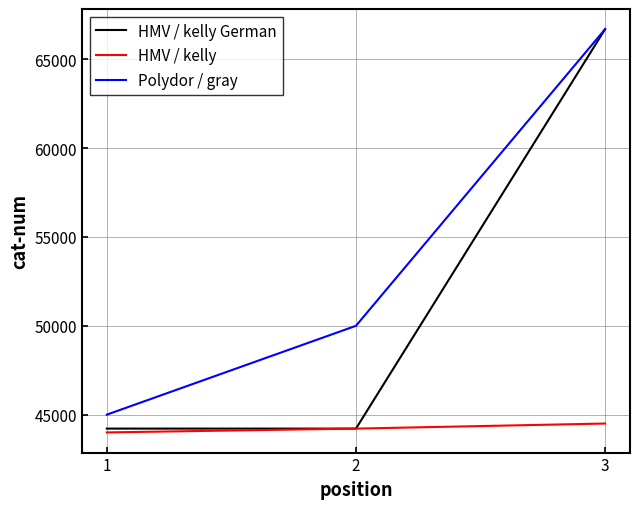

The value of HMV / kelly German at 1 is 44215. True or false?

True